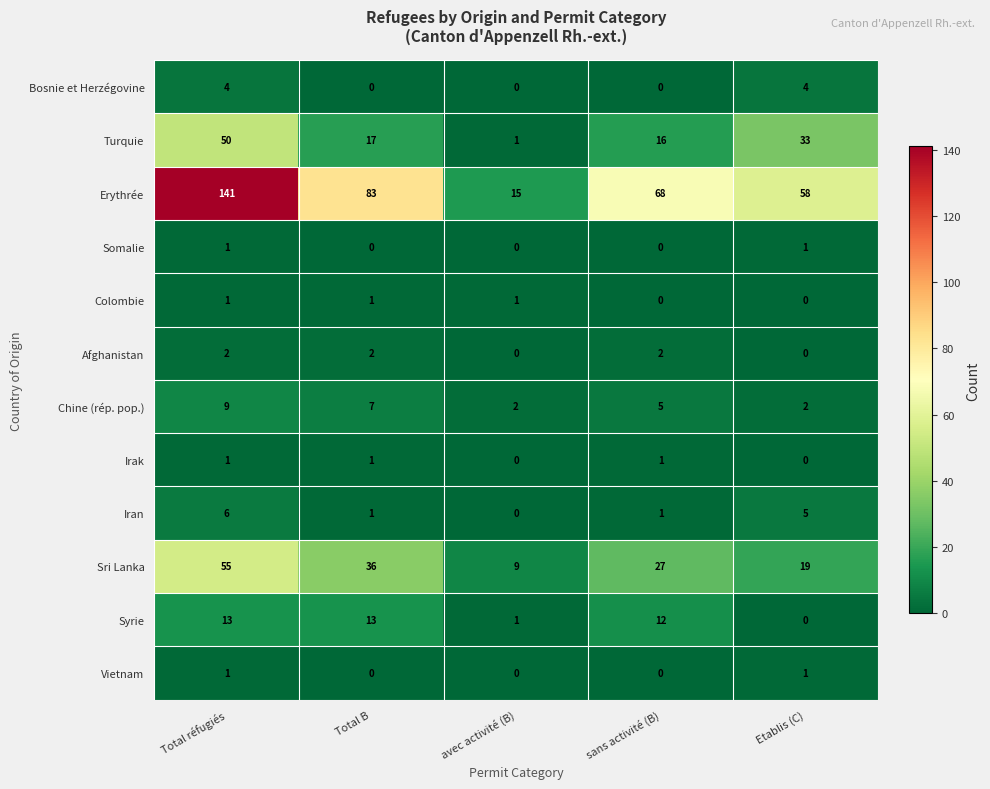

True or false: Iran has a value of 1 at Total B.

True